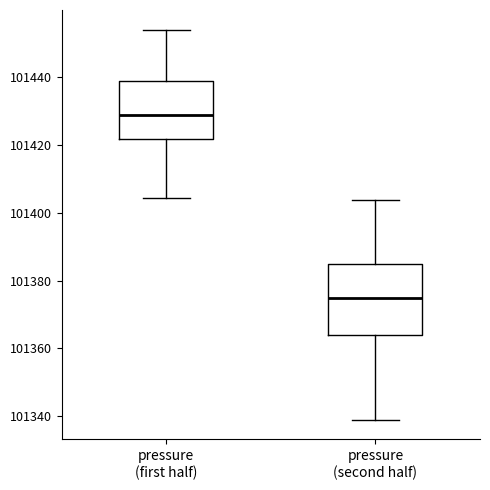

Which box has the highest median line?

pressure (first half)